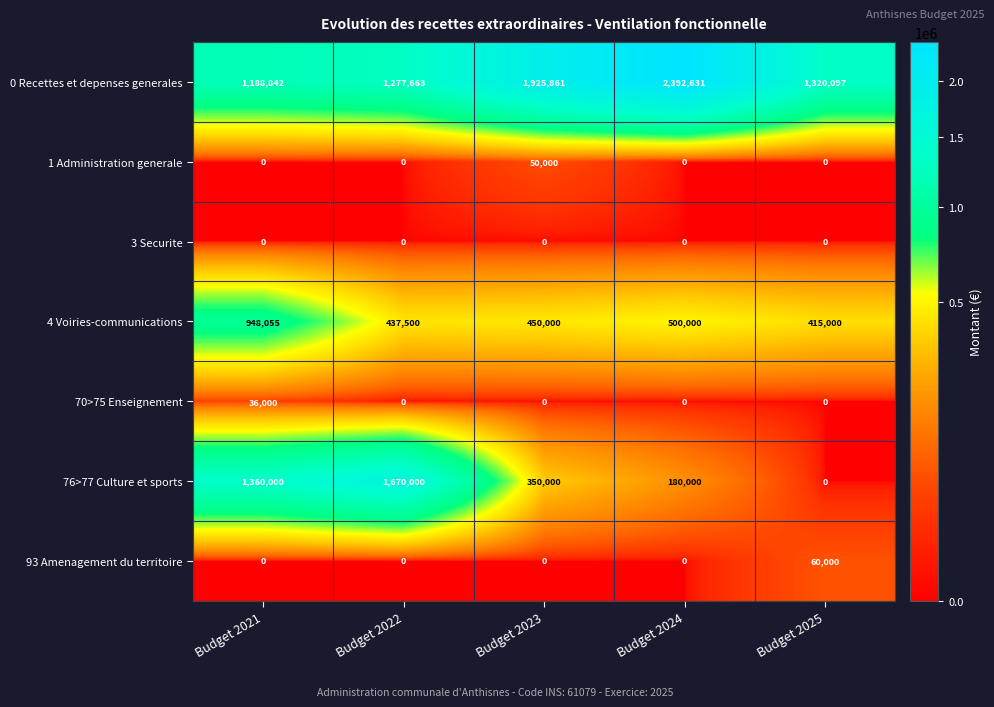

At which category is the sum across all series the highest?

Budget 2021